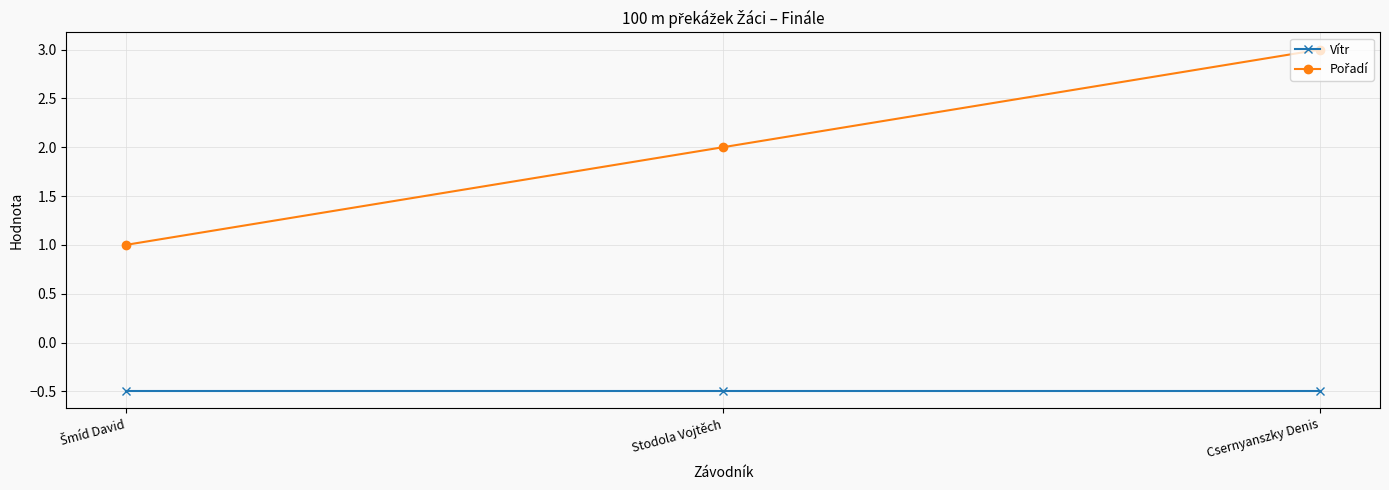

What is the label of the 1st point from the right?

Csernyanszky Denis